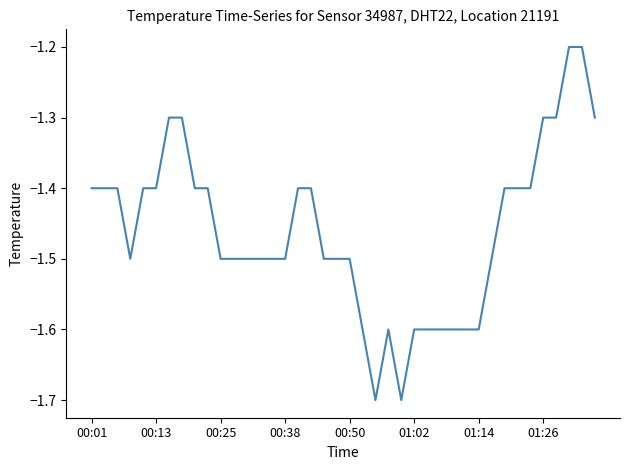

What is the average value?

-1.5